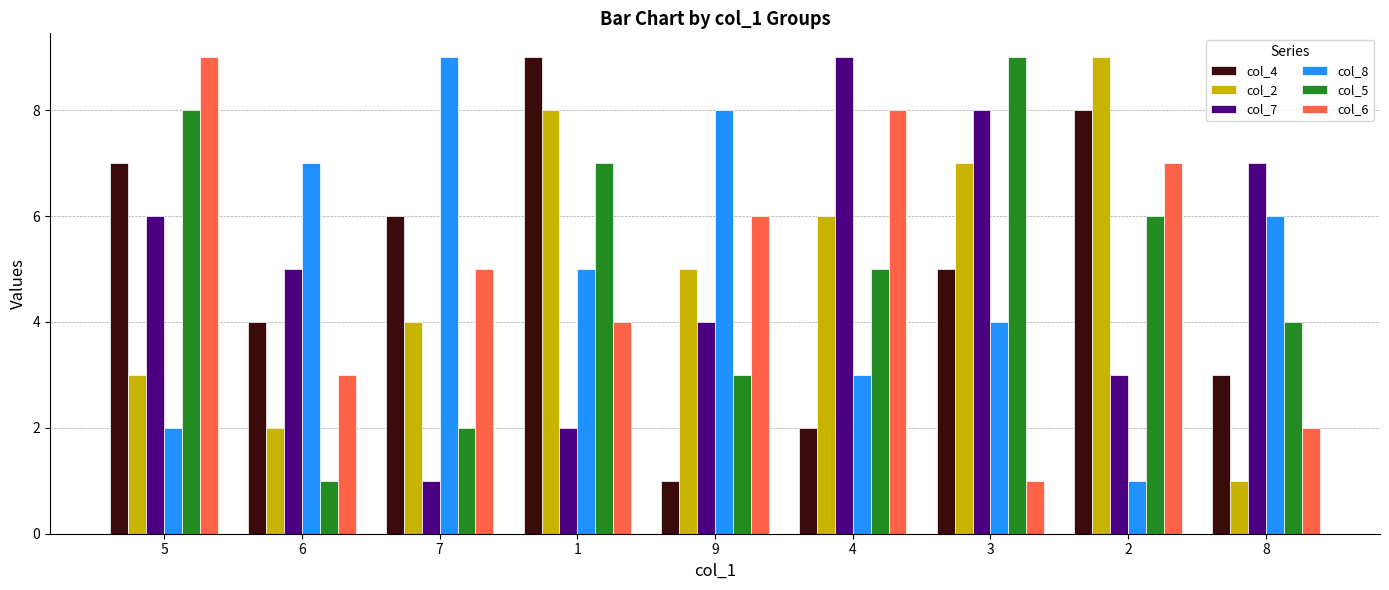

Between 6 and 4, which series saw the biggest shift?

col_6